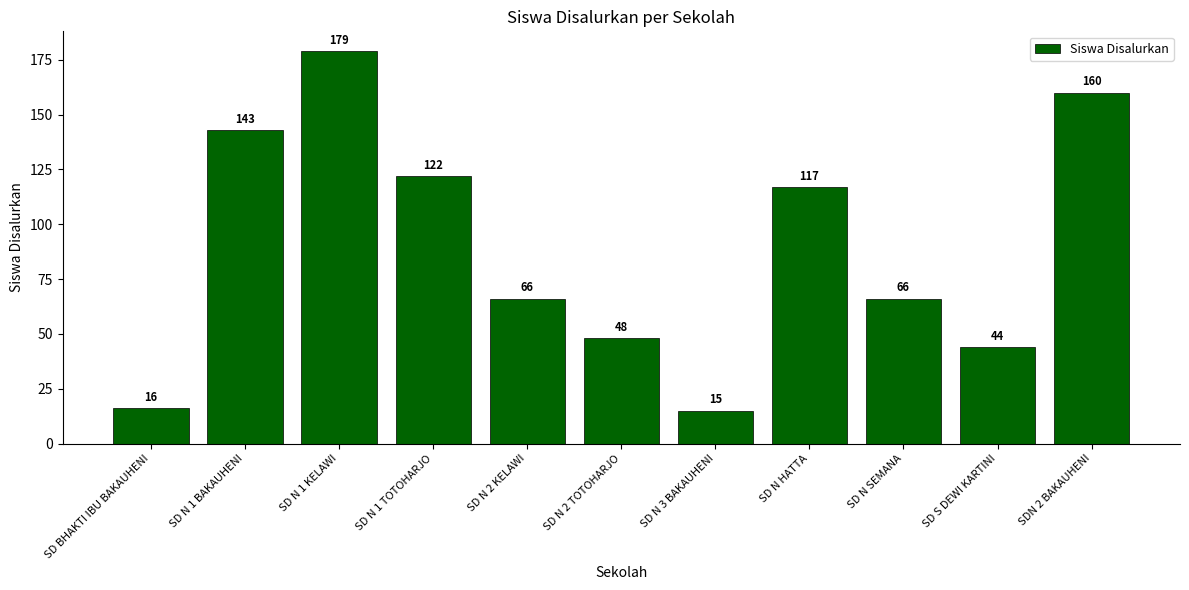

Read the value at SD N HATTA.

117